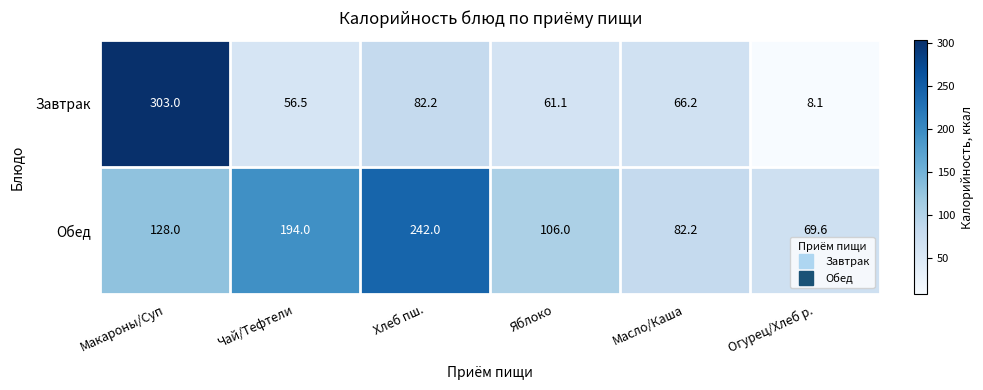

What is the sum of all Завтрак values?

577.1